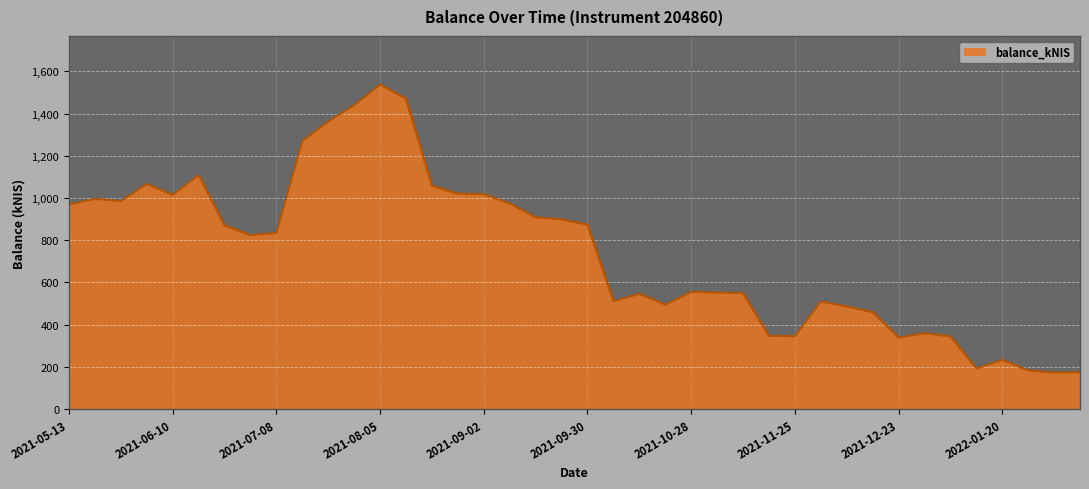

Does the chart have visible grid lines?

Yes